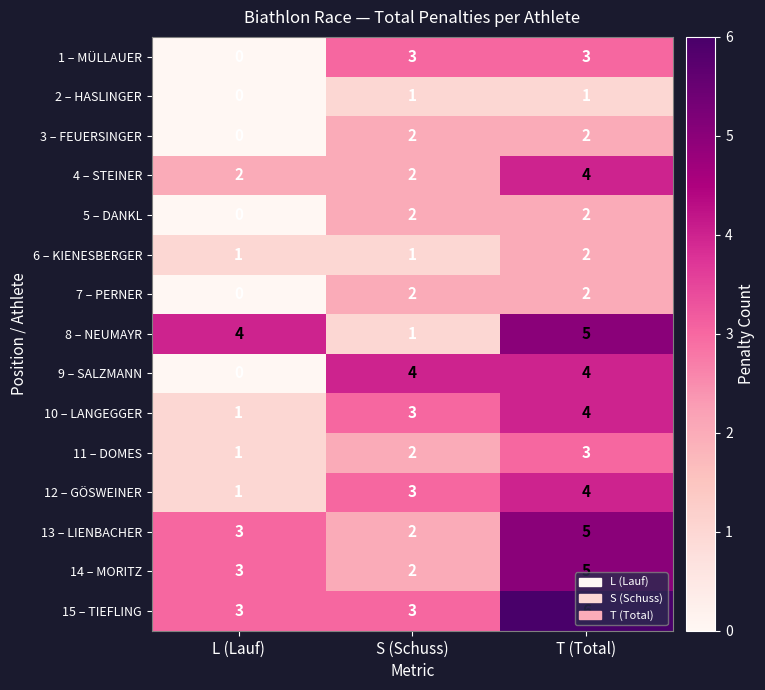

At which category is the sum across all series the highest?

T (Total)